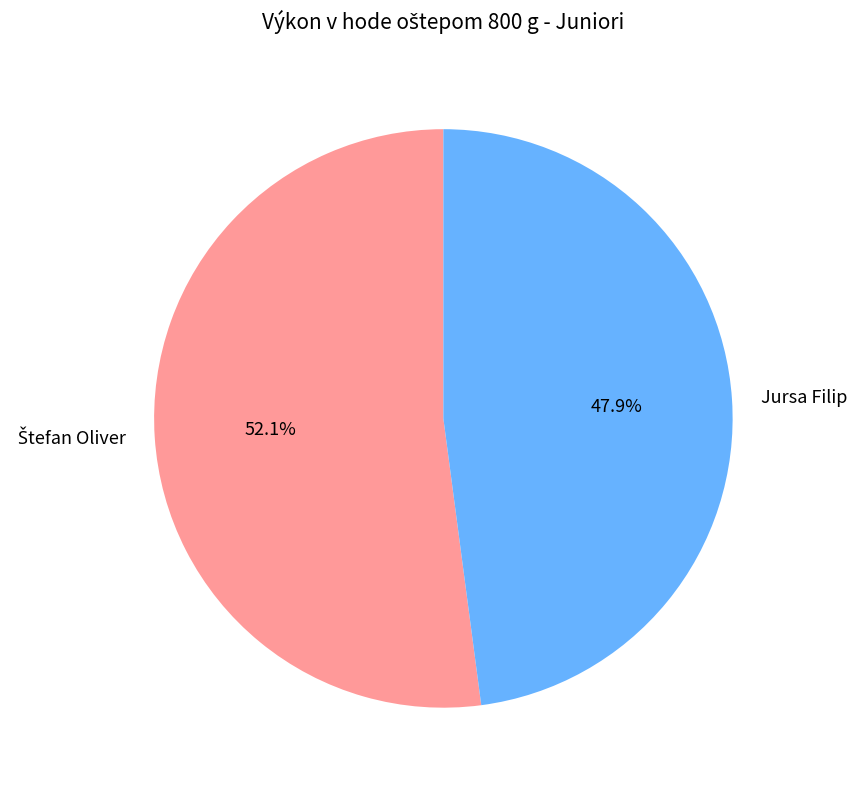

The Jursa Filip slice represents 55% of the pie. True or false?

False